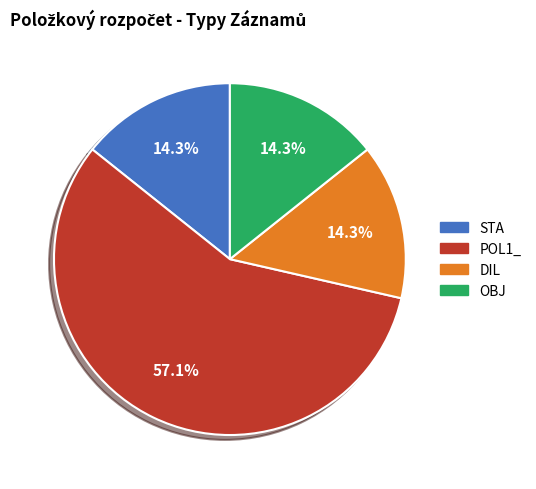

What is the largest slice in the pie chart?

POL1_